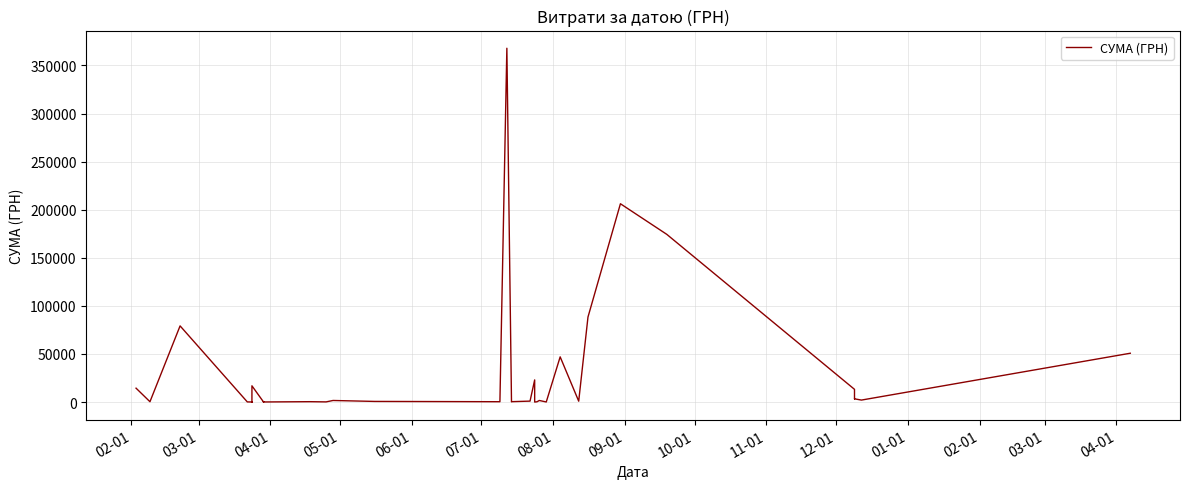

What is the maximum value shown in the chart?

367851.7